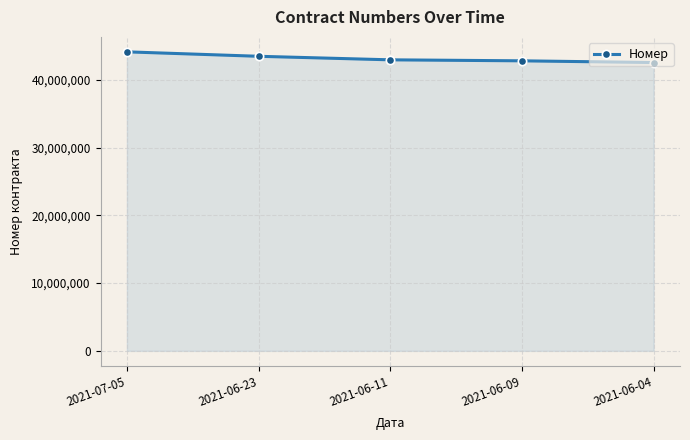

What is the value of the 2nd point from the left?

43463698